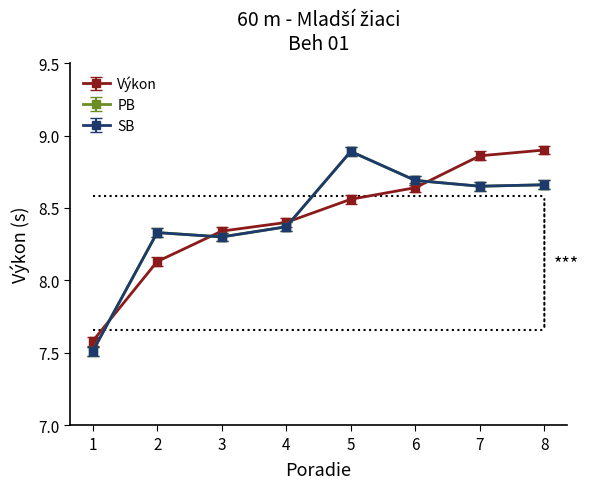

At how many categories does at least one series exceed 7?

8